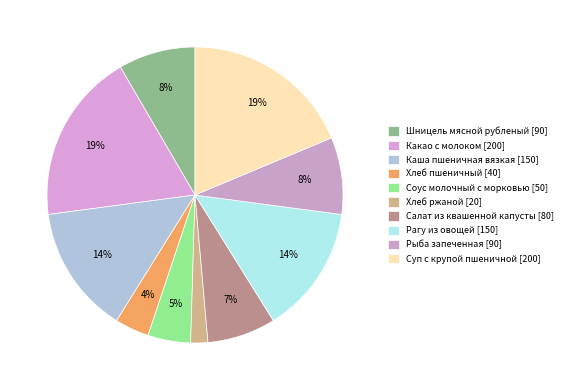

Approximately how many times larger is the value at Каша пшеничная вязкая compared to Шницель мясной рубленый?

1.7